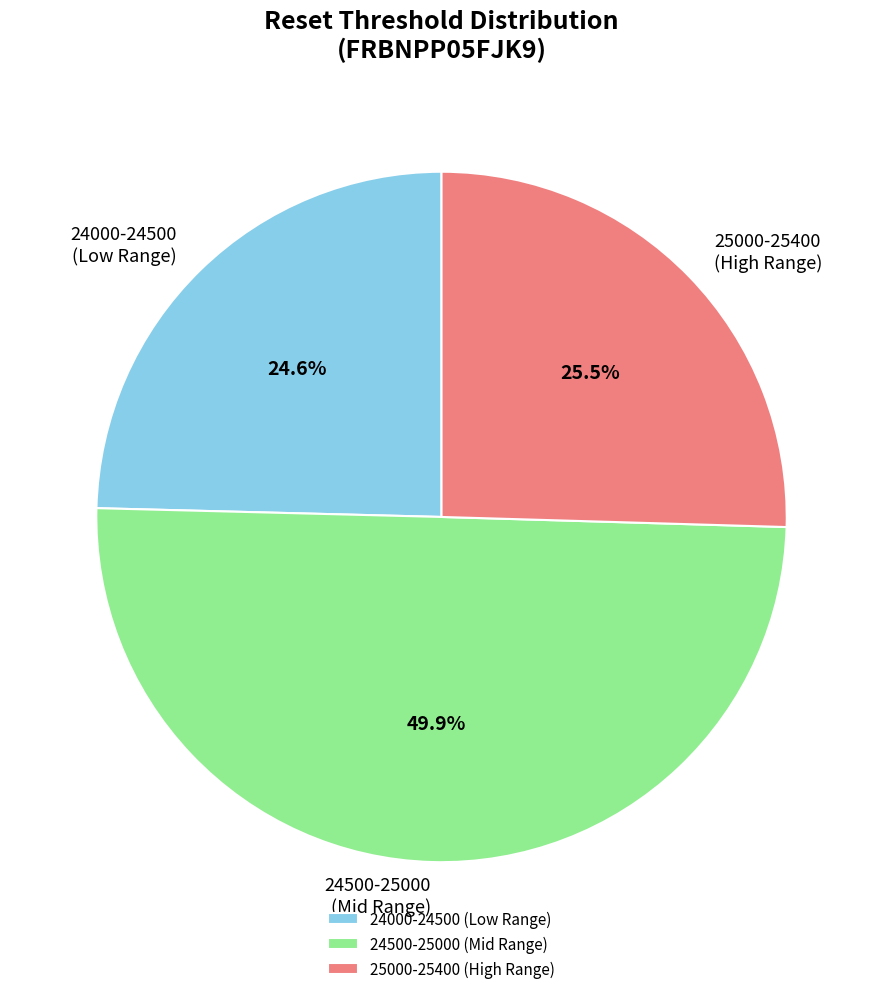

Do 24500-25000 (Mid Range) and 24000-24500 (Low Range) together represent more than half of the pie?

Yes